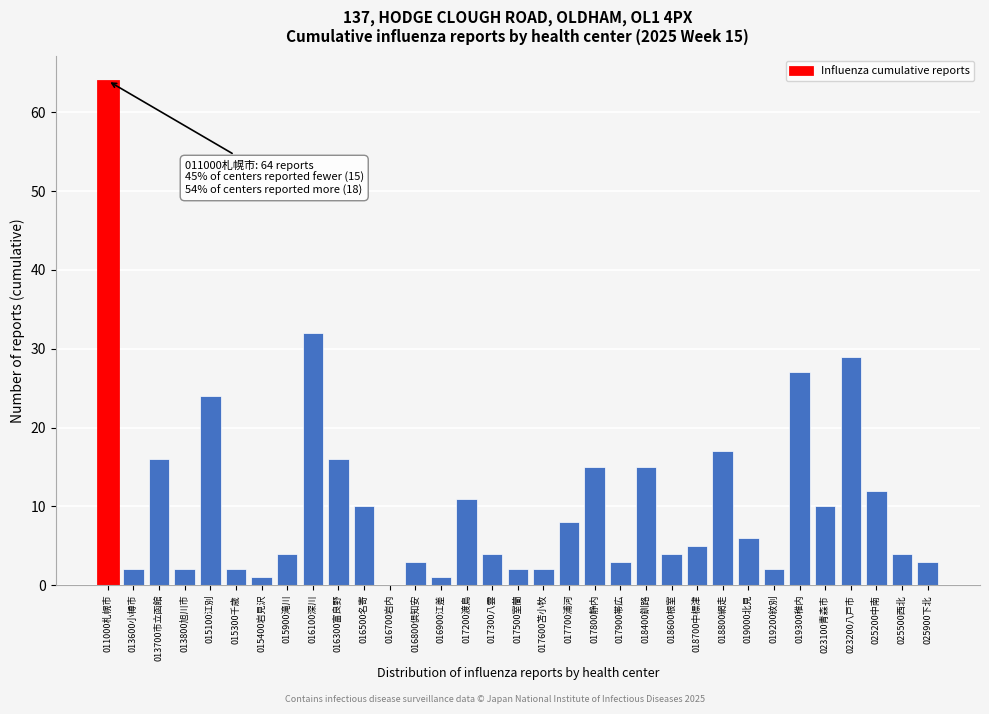

What is the approximate value at 017700浦河?

8